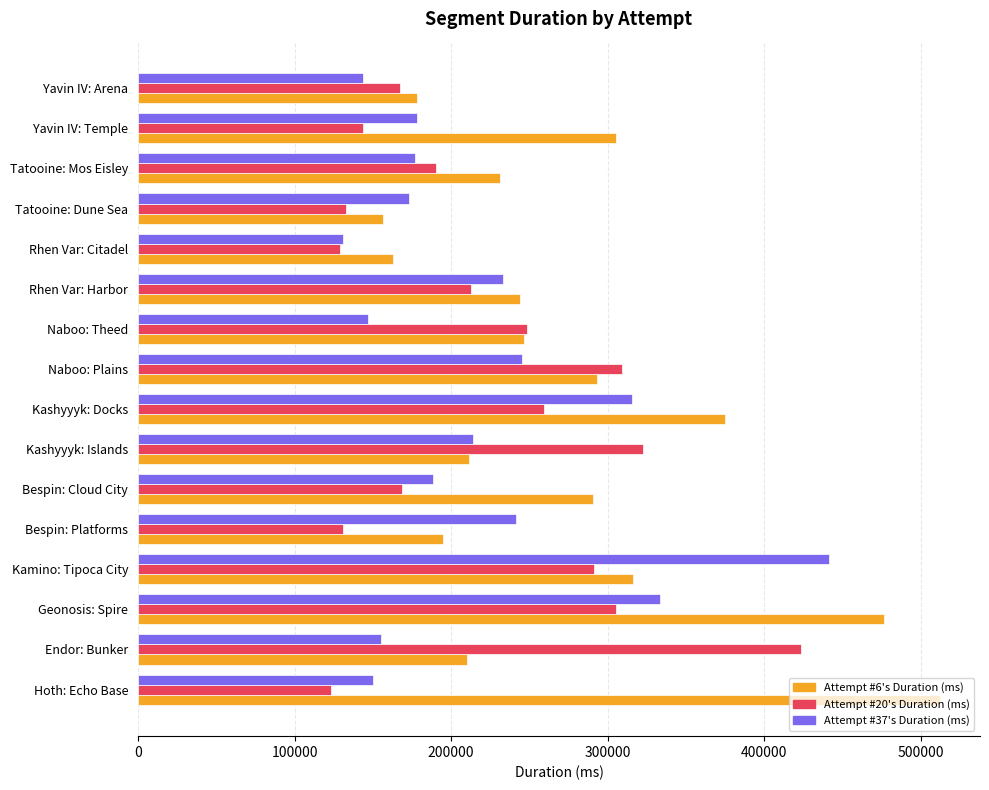

What is the total value across all series at Bespin: Cloud City?

647965